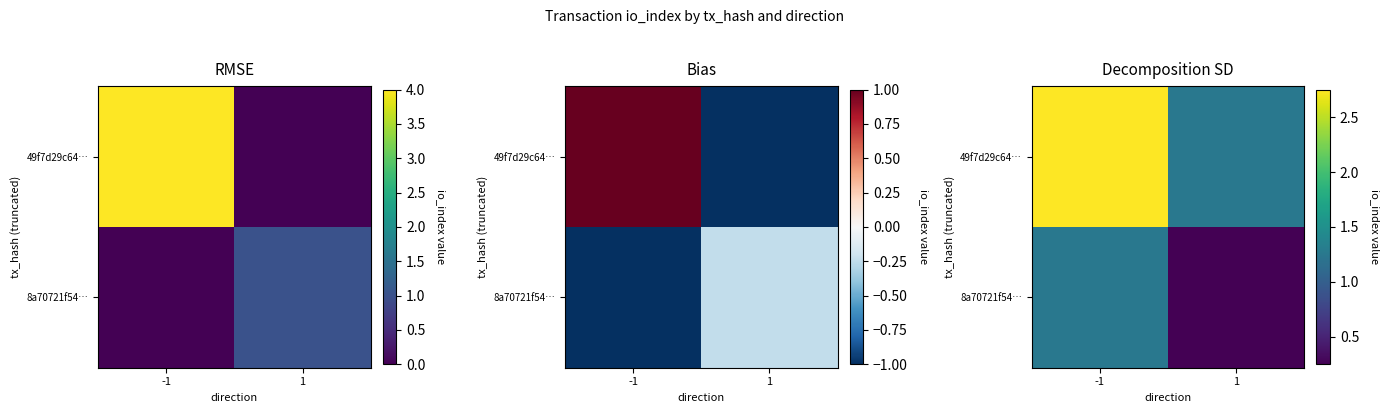

Rank the categories by 8a70721f54… value from highest to lowest.

-1, 1